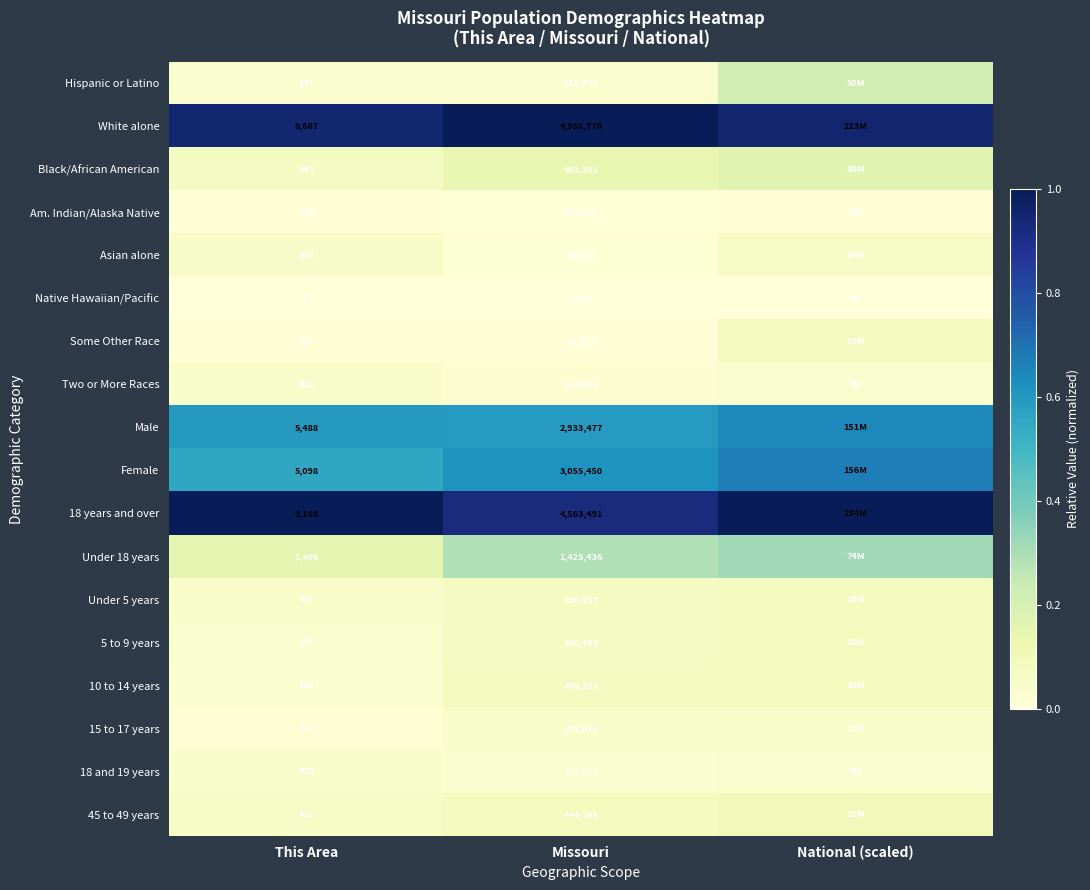

List the series in order of their peak value, highest first.

18 years and over, White alone, Female, Male, Under 18 years, Hispanic or Latino, Black/African American, 45 to 49 years, 10 to 14 years, 5 to 9 years, Under 5 years, Some Other Race, Asian alone, 15 to 17 years, Two or More Races, 18 and 19 years, Am. Indian/Alaska Native, Native Hawaiian/Pacific